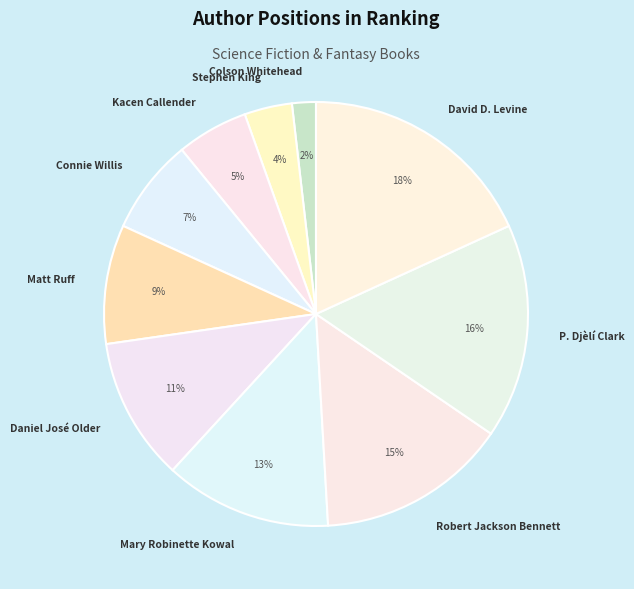

True or false: Kacen Callender accounts for 5% of the total.

True